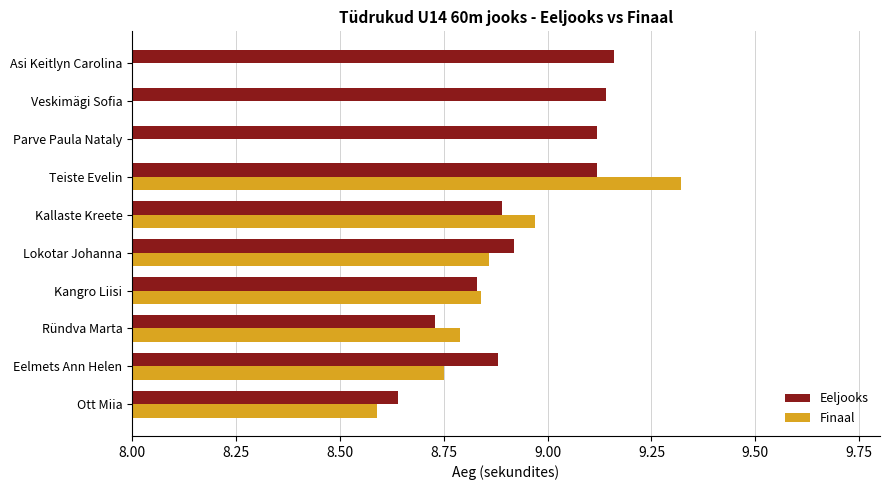

Count the Eeljooks values in the range 8 to 9.

6